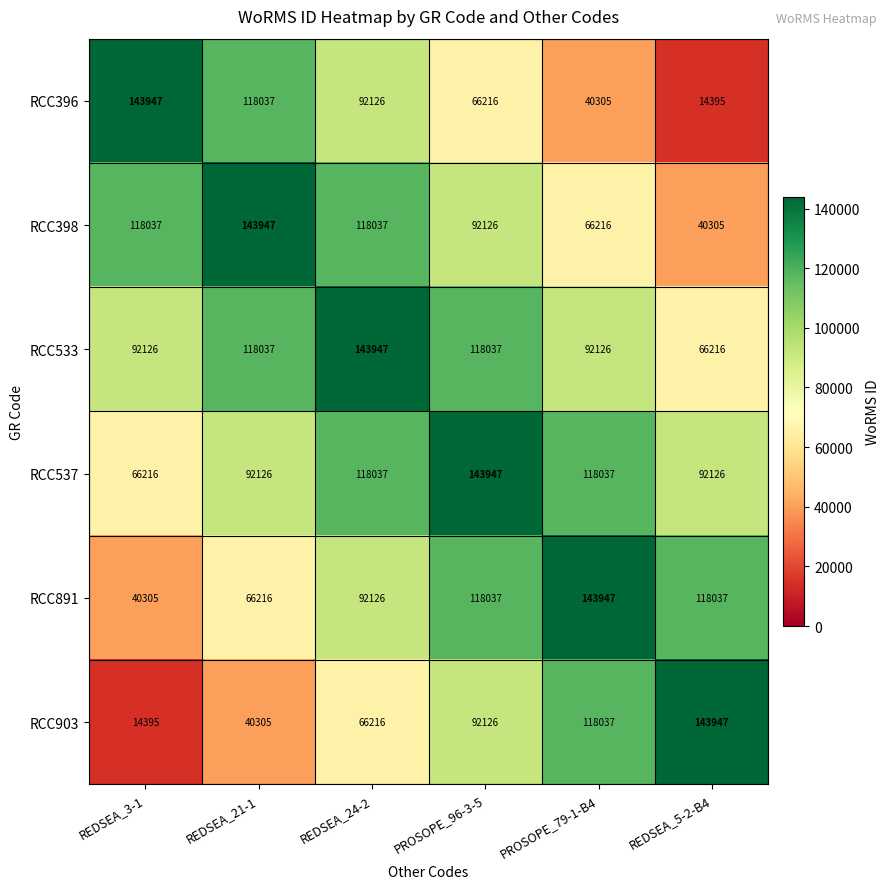

What is the difference between the RCC891 values at PROSOPE_96-3-5 and REDSEA_3-1?

77732